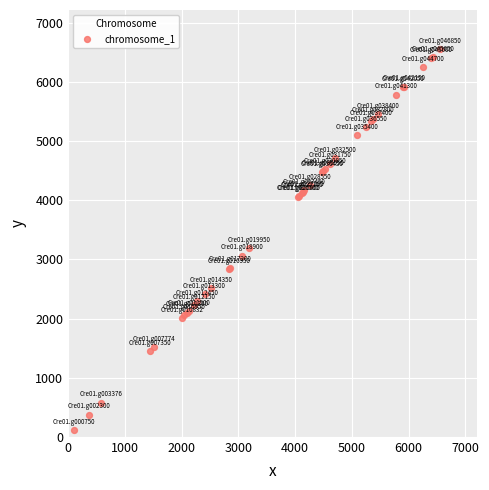

What Y value in the scatter plot is closest to 3335?

3186.2